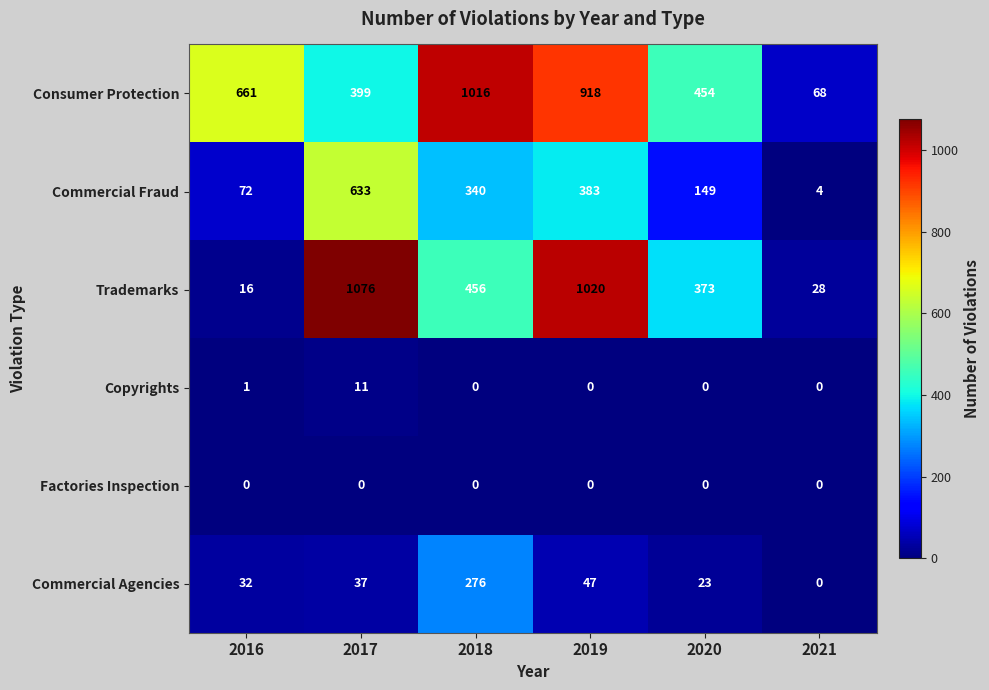

At how many categories does at least one series exceed 684?

3